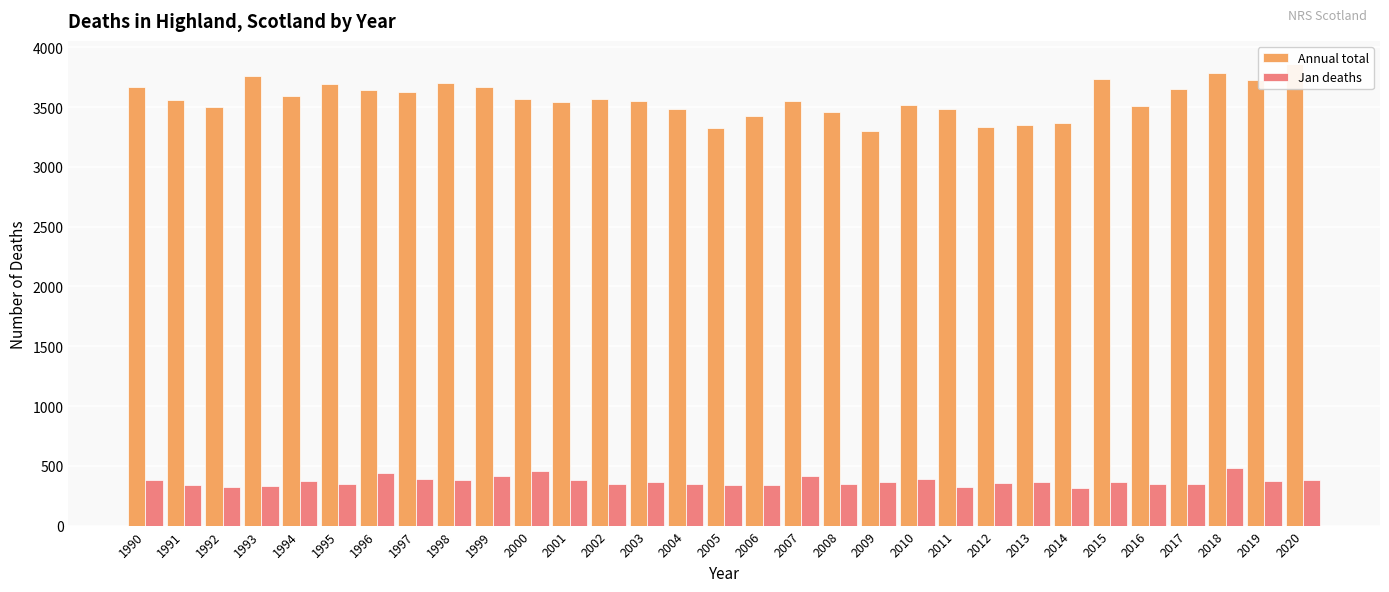

How many values in the Jan deaths series are below 362?

15